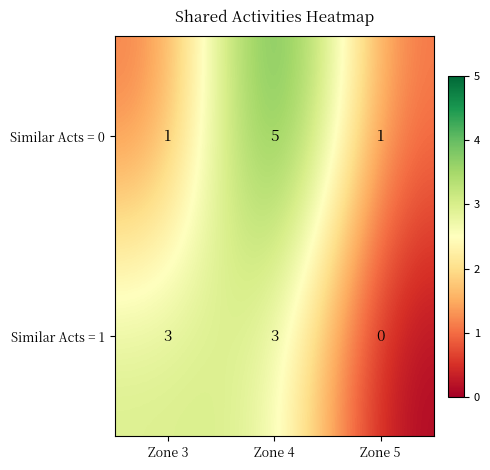

Which series has the widest spread of values?

Similar Acts = 0